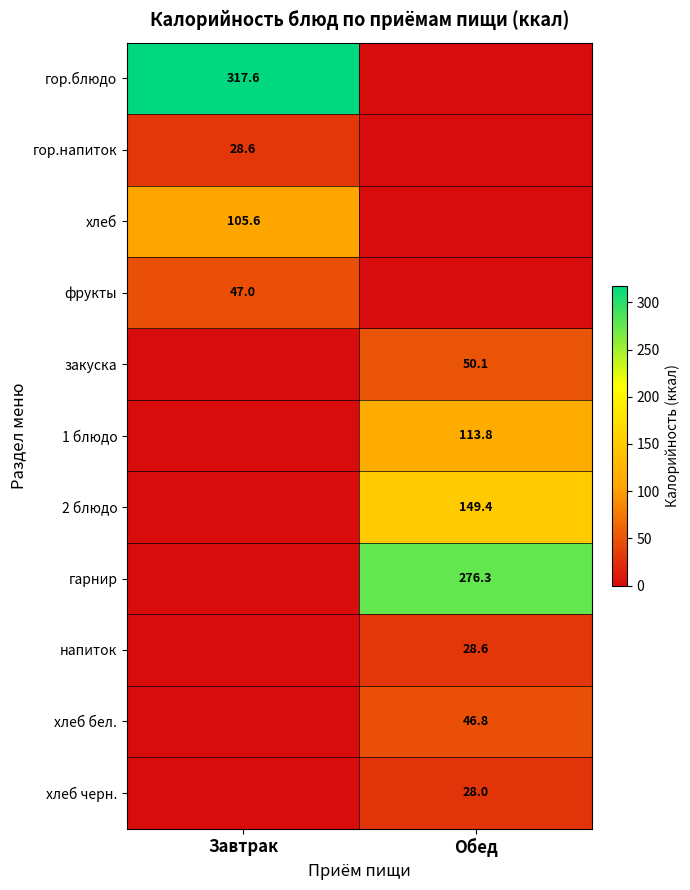

What is the difference between the highest and lowest values at Обед?

276.3